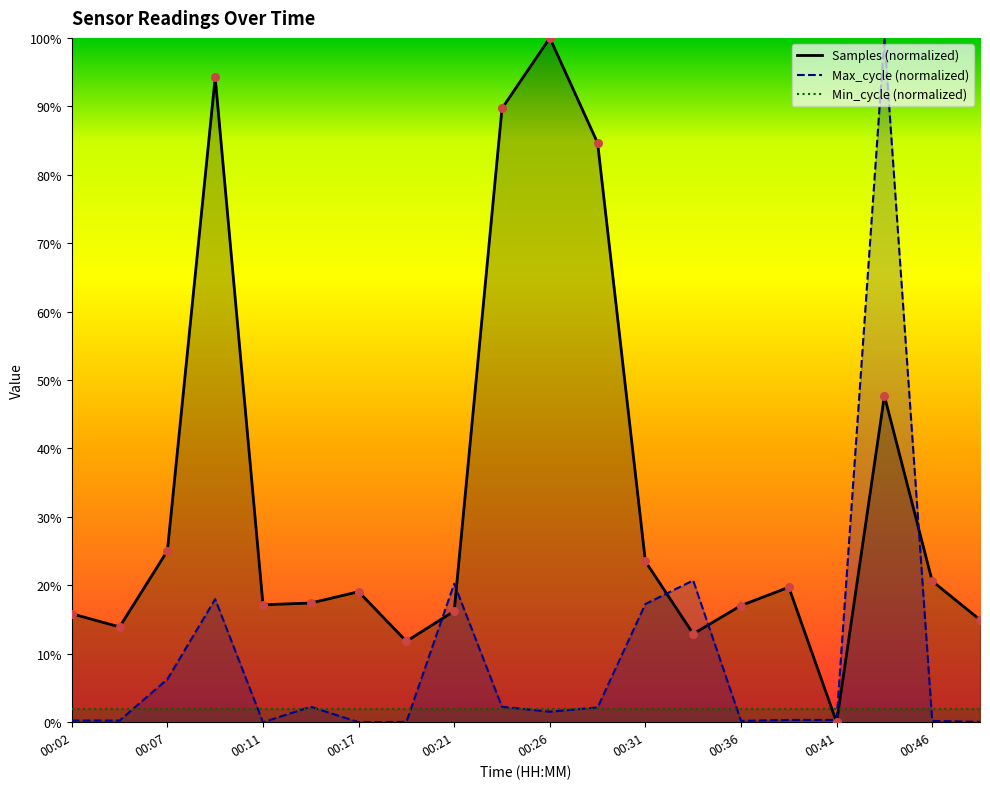

At which category is the sum across all series the highest?

00:44